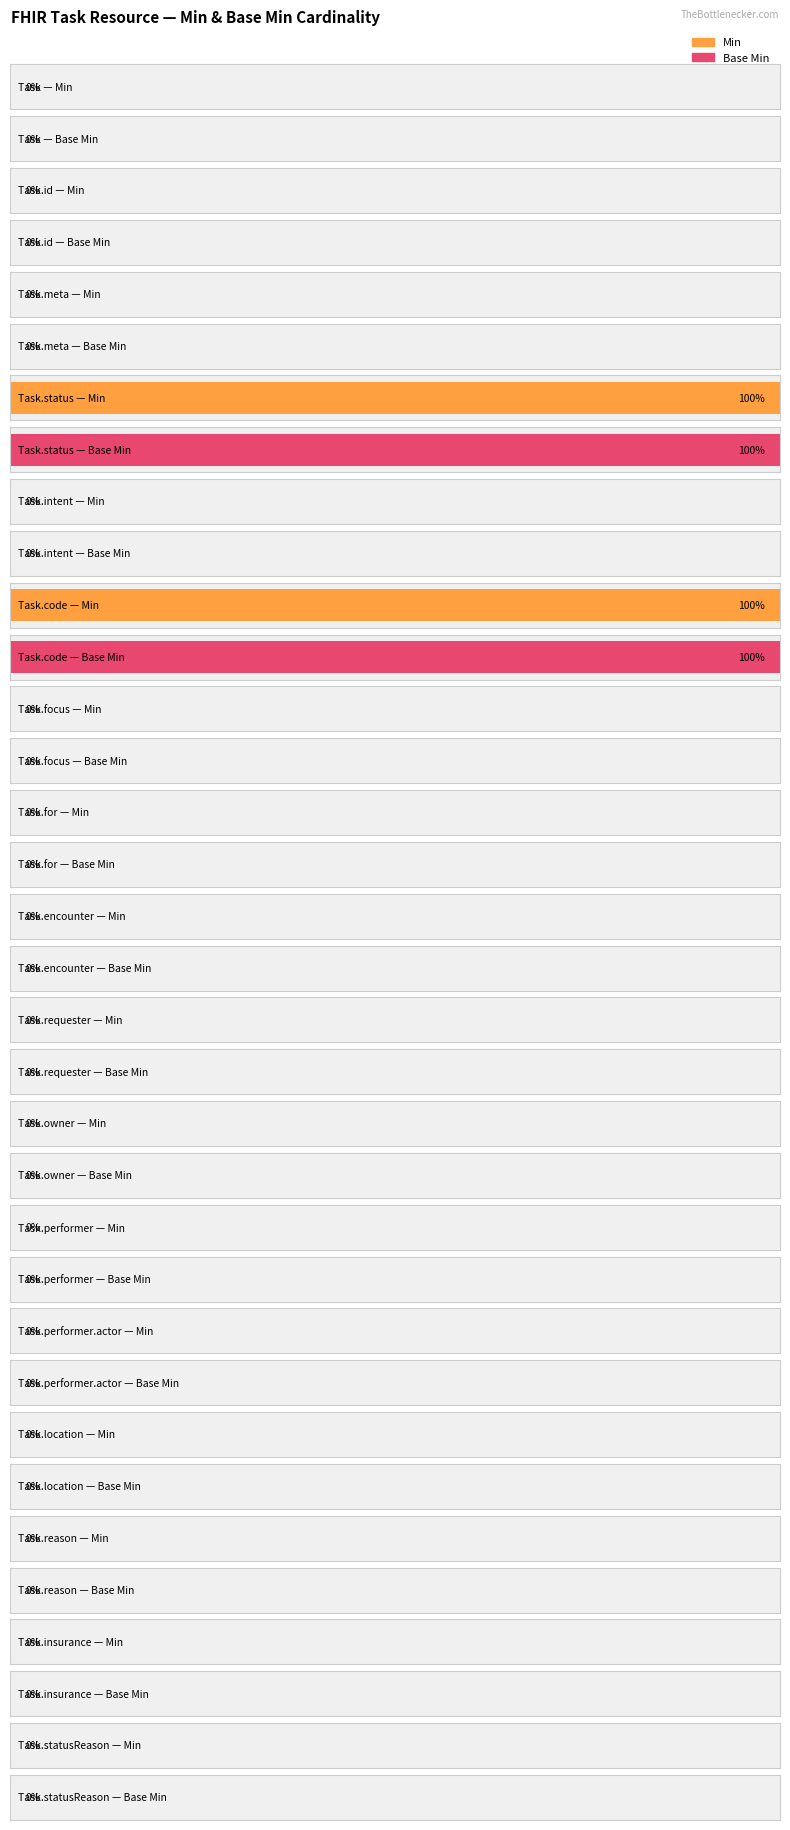

Count the number of categories in the chart.

17